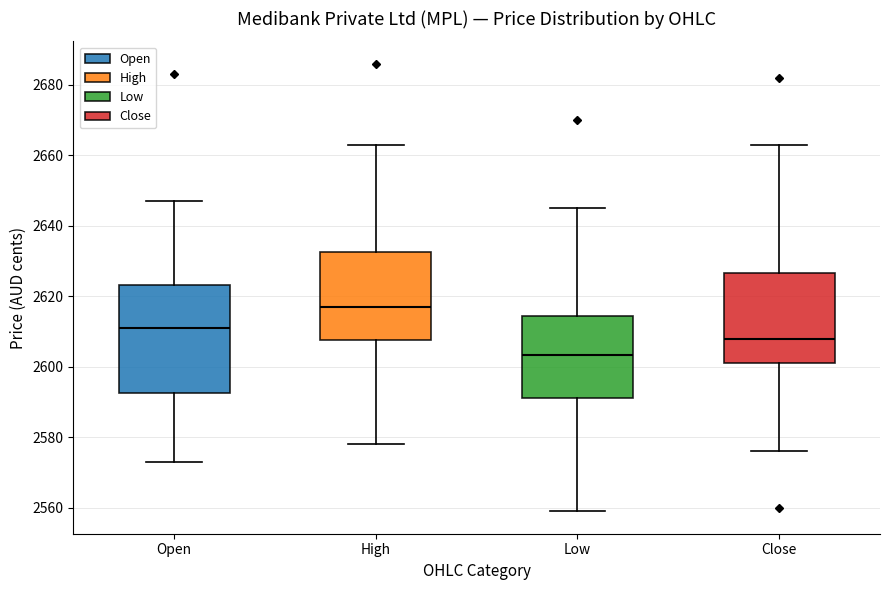

Which box's median line is the lowest?

Low